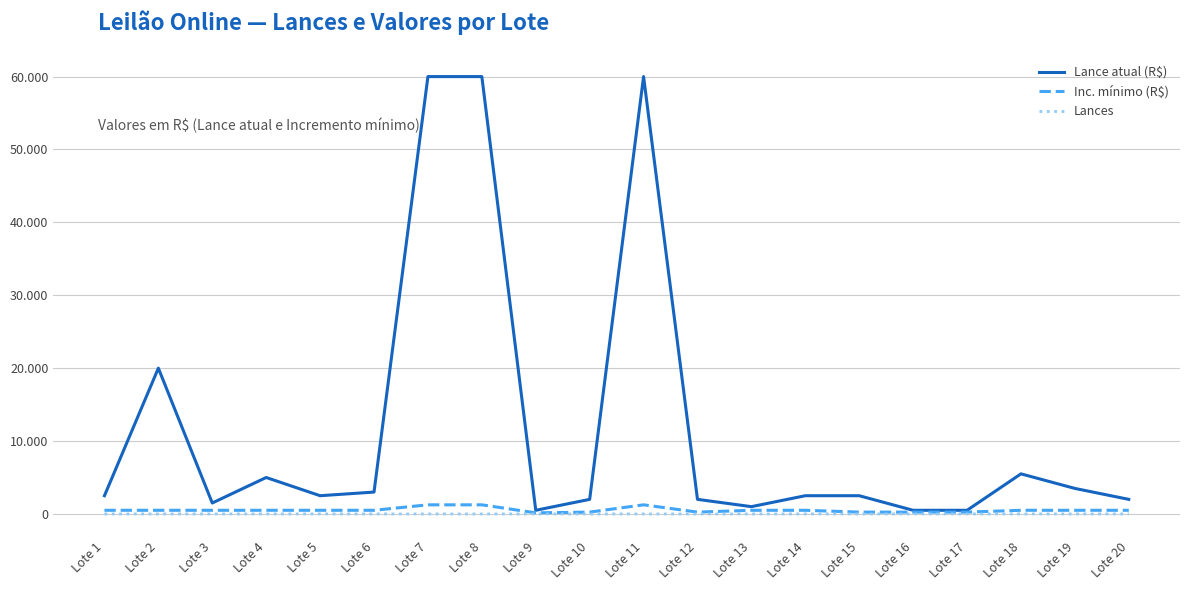

Between Lote 9 and Lote 2, which is larger?

Lote 2